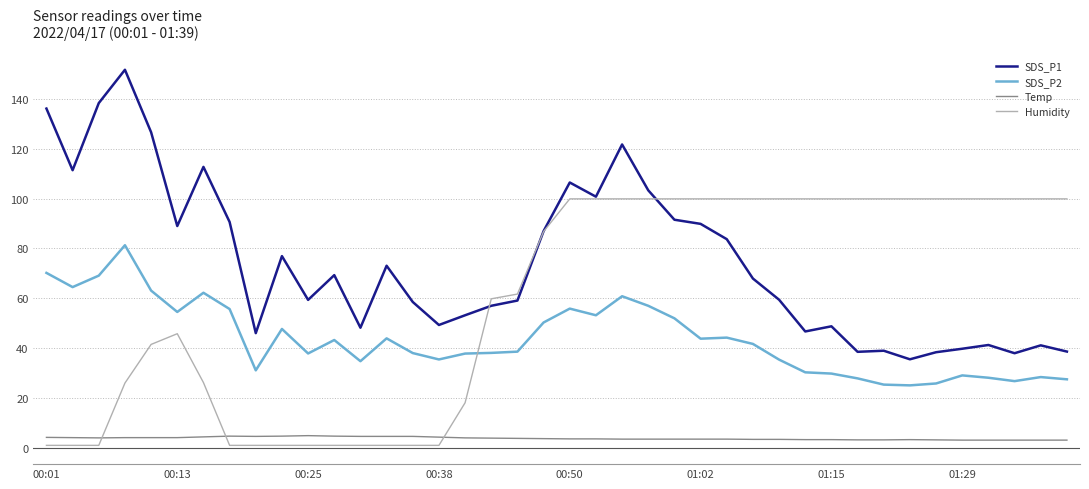

How many lines are shown in the chart?

4